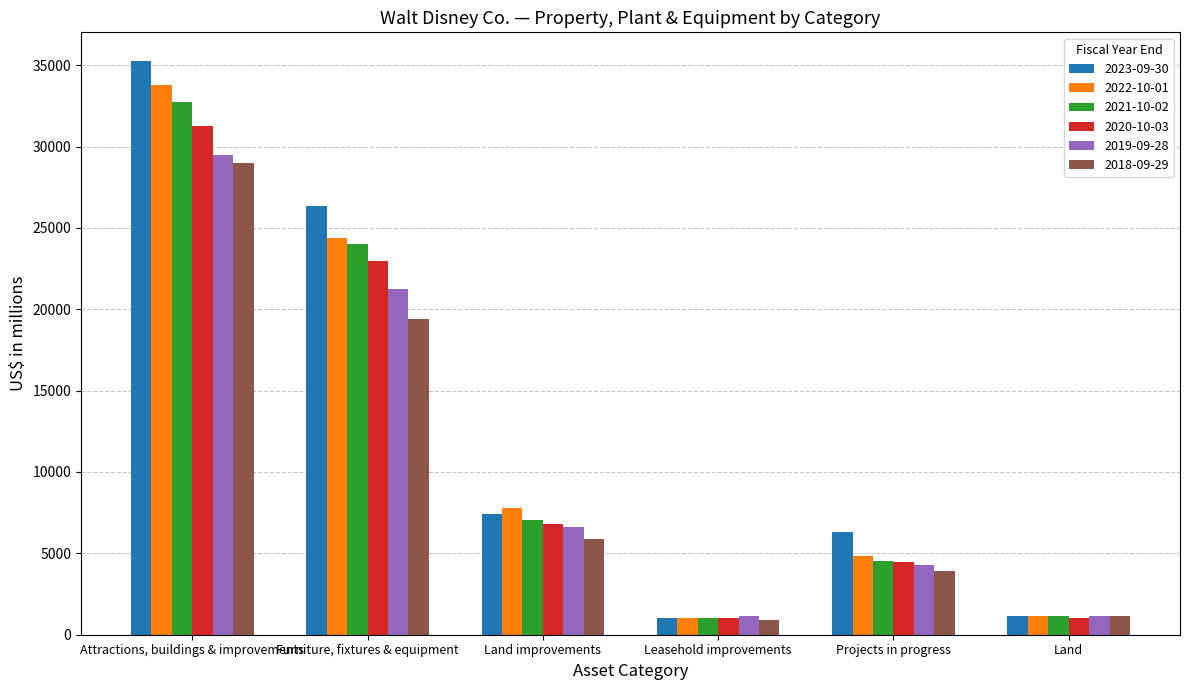

Rank the categories by 2021-10-02 value from highest to lowest.

Attractions, buildings & improvements, Furniture, fixtures & equipment, Land improvements, Projects in progress, Land, Leasehold improvements